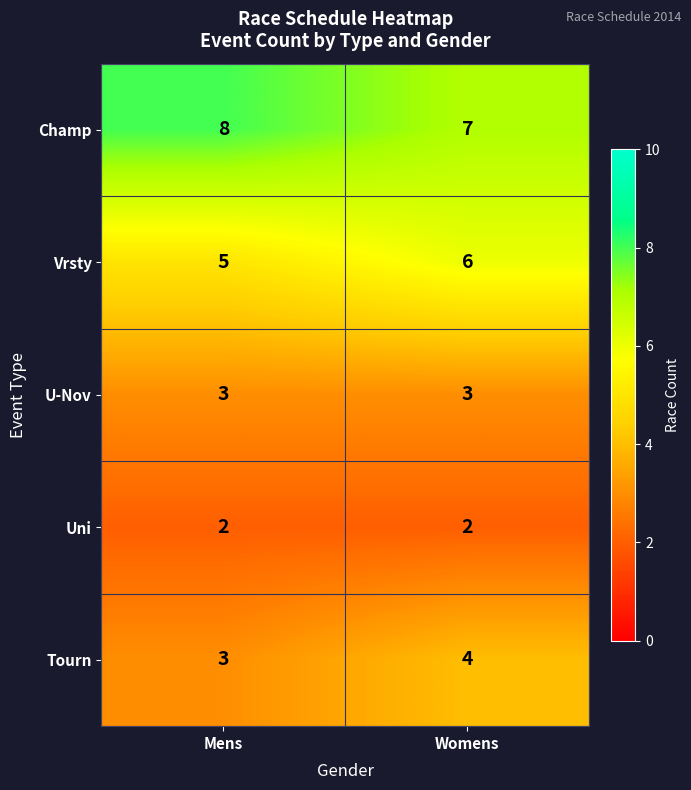

At which category does the chart reach its peak across all series?

Mens